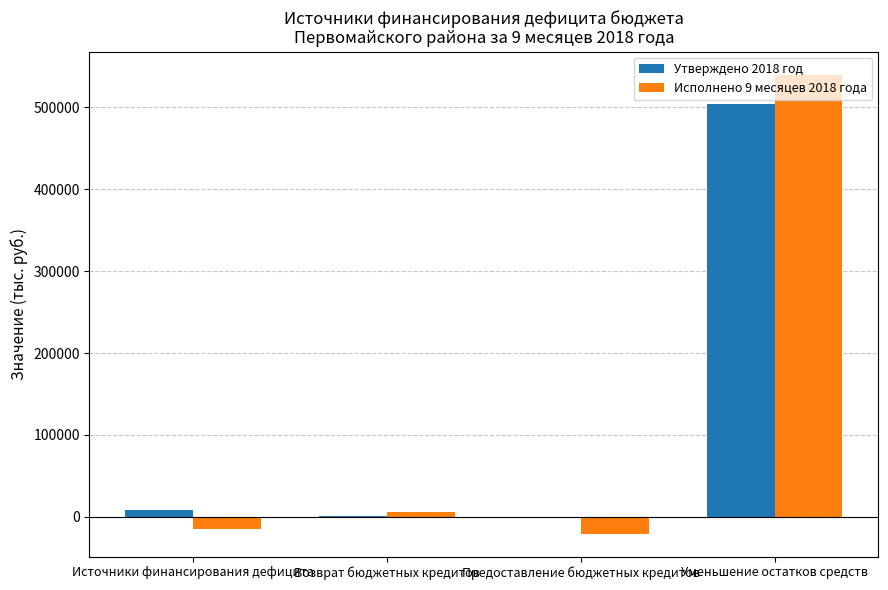

True or false: Исполнено 9 месяцев 2018 года has a value of -20566.4 at Предоставление бюджетных кредитов.

True